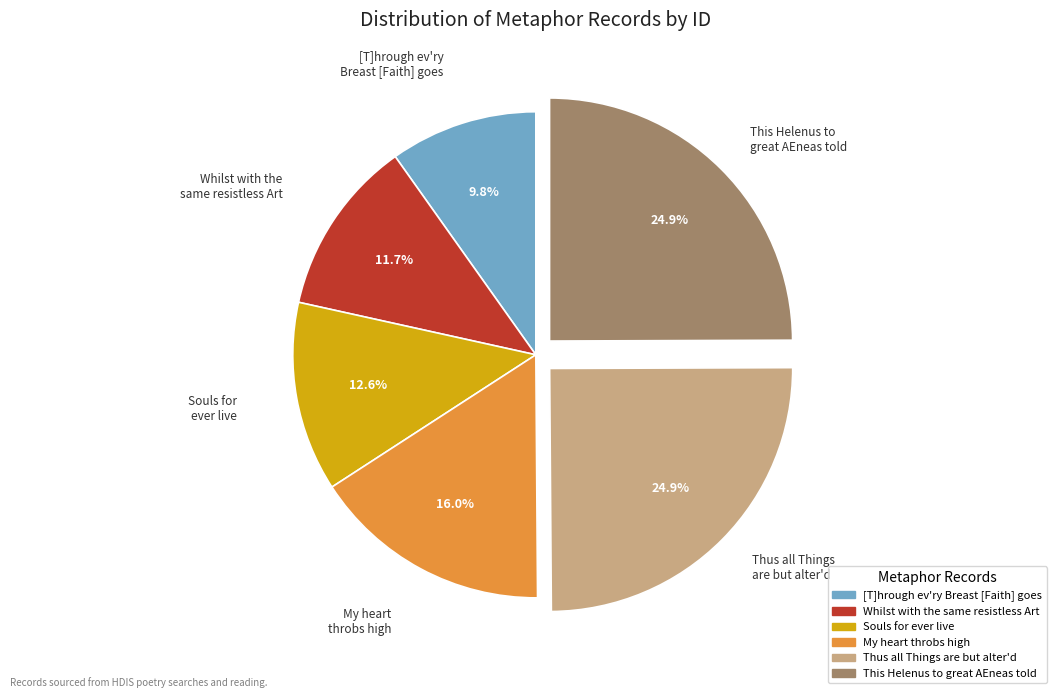

What is the ratio of the value at My heart throbs high to the value at [T]hrough ev'ry Breast [Faith] goes?

1.6